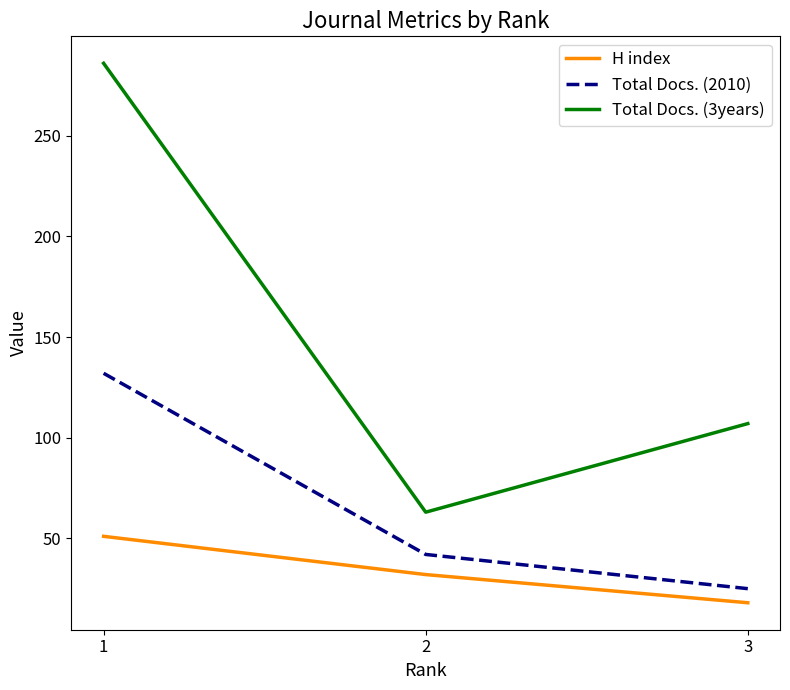

How many lines are shown in the chart?

3